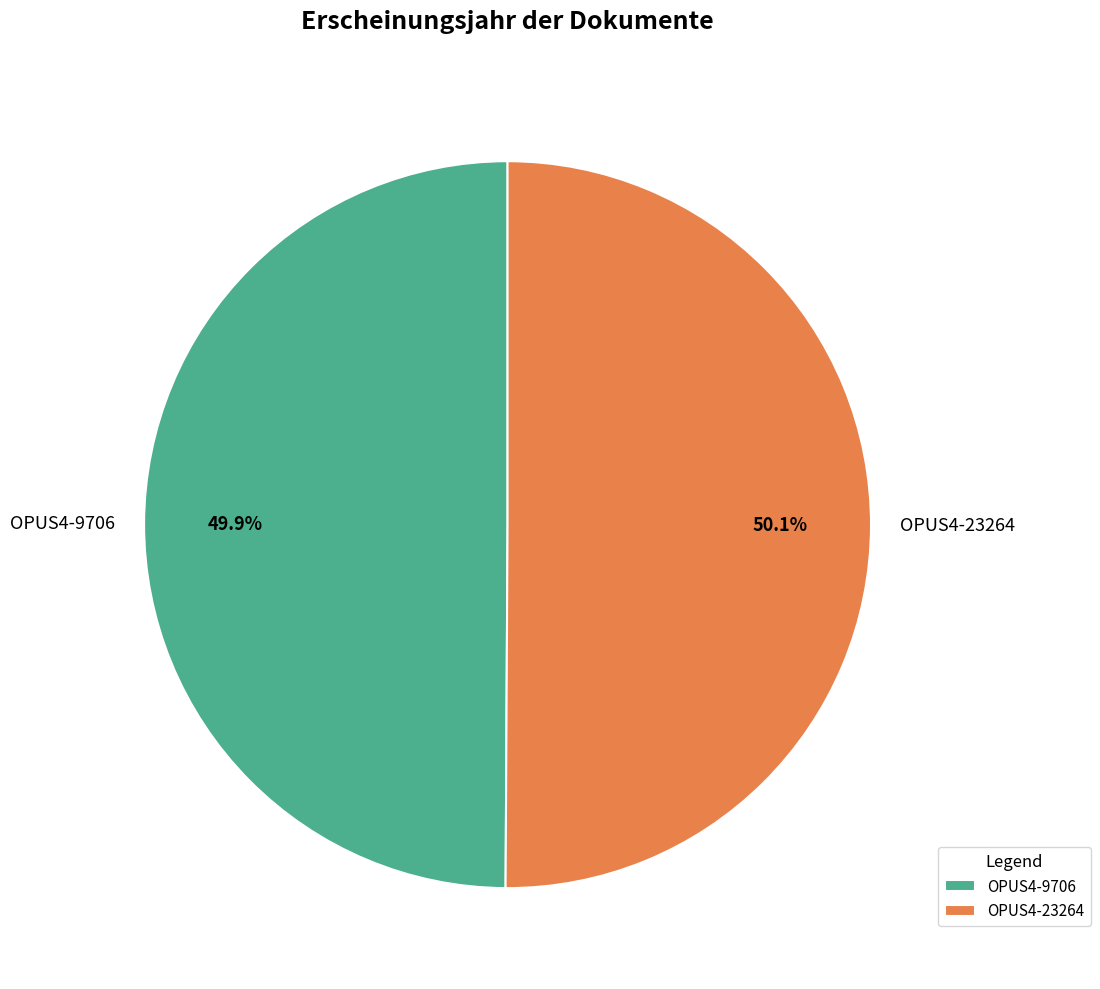

To the nearest percent, what portion does OPUS4-9706 represent?

50%